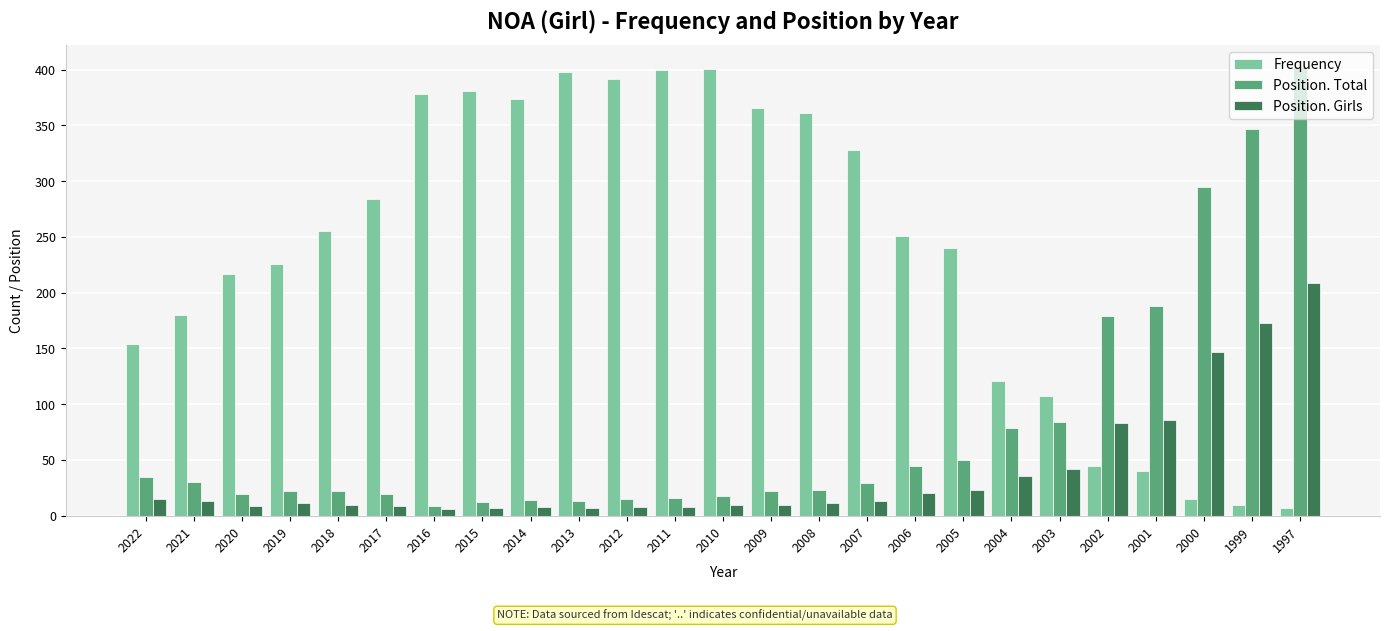

Rank the series by their average value, from highest to lowest.

Frequency, Position. Total, Position. Girls